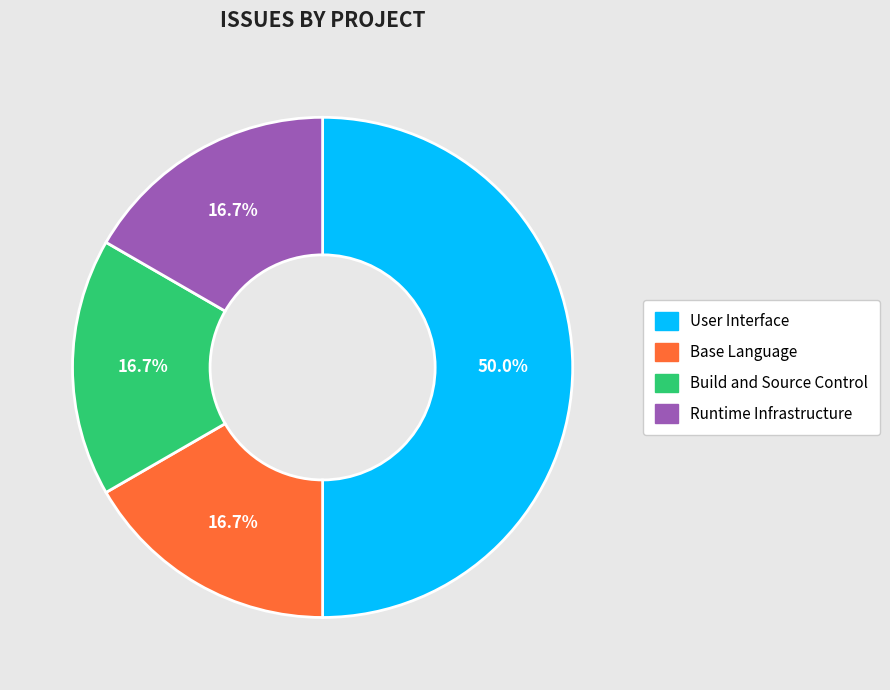

Which slice is the largest?

User Interface